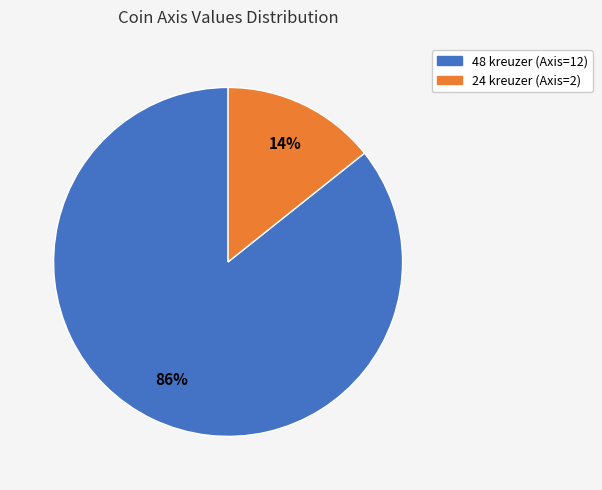

Which slice is the largest?

48 kreuzer (Axis=12)